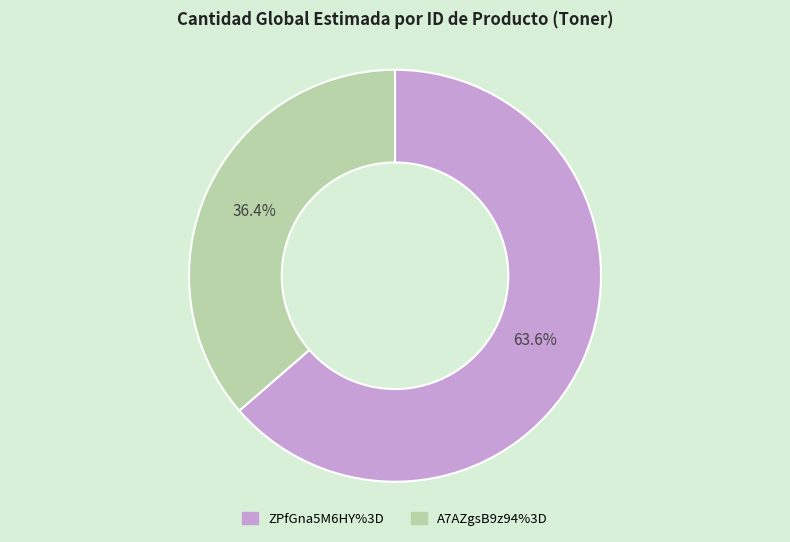

To the nearest percent, what is the difference between the ZPfGna5M6HY%3D and A7AZgsB9z94%3D slice percentages?

27%